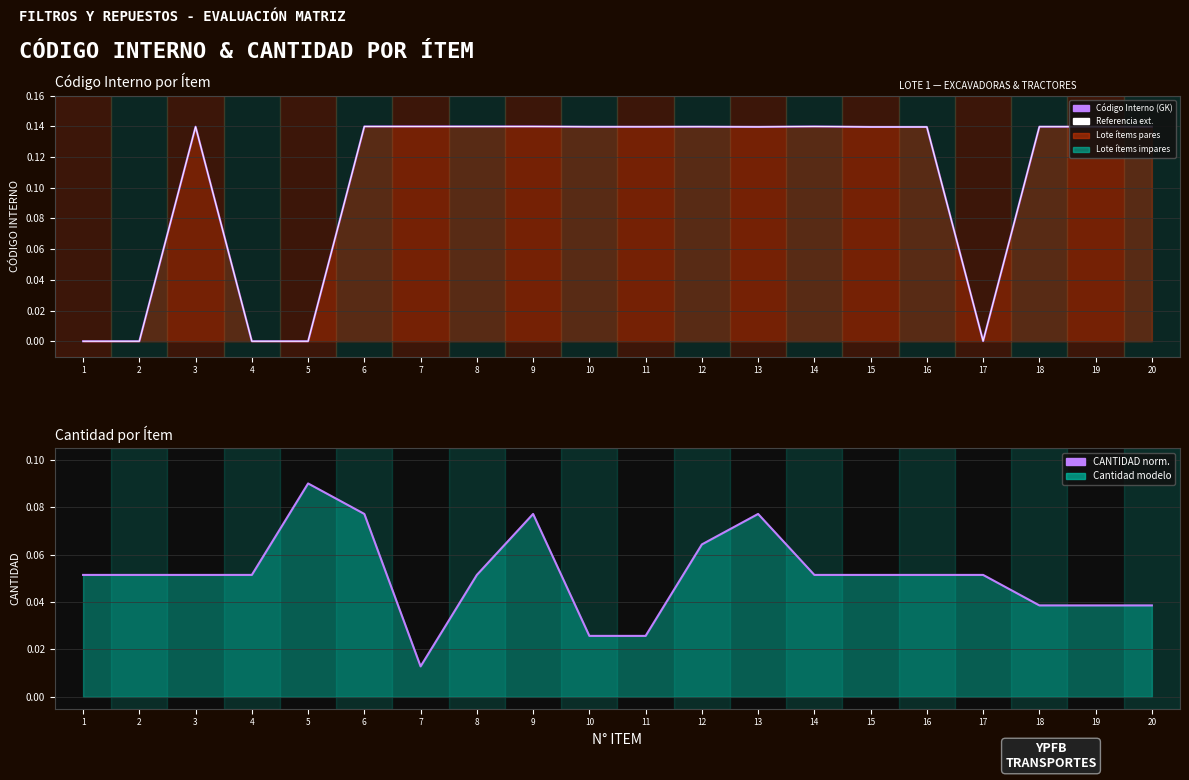

How many interior local peaks does the Extended ref. series have?

5